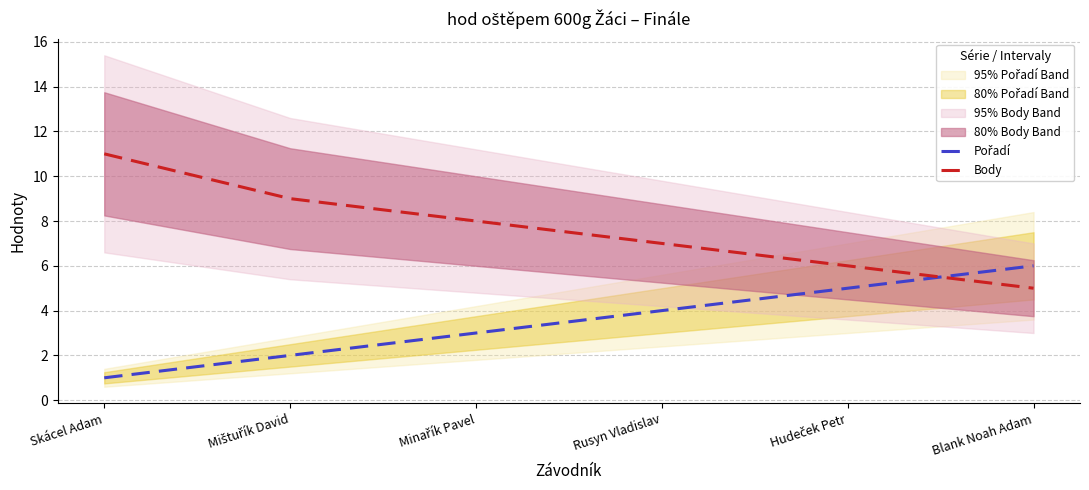

At which label does Pořadí reach its minimum?

Skácel Adam